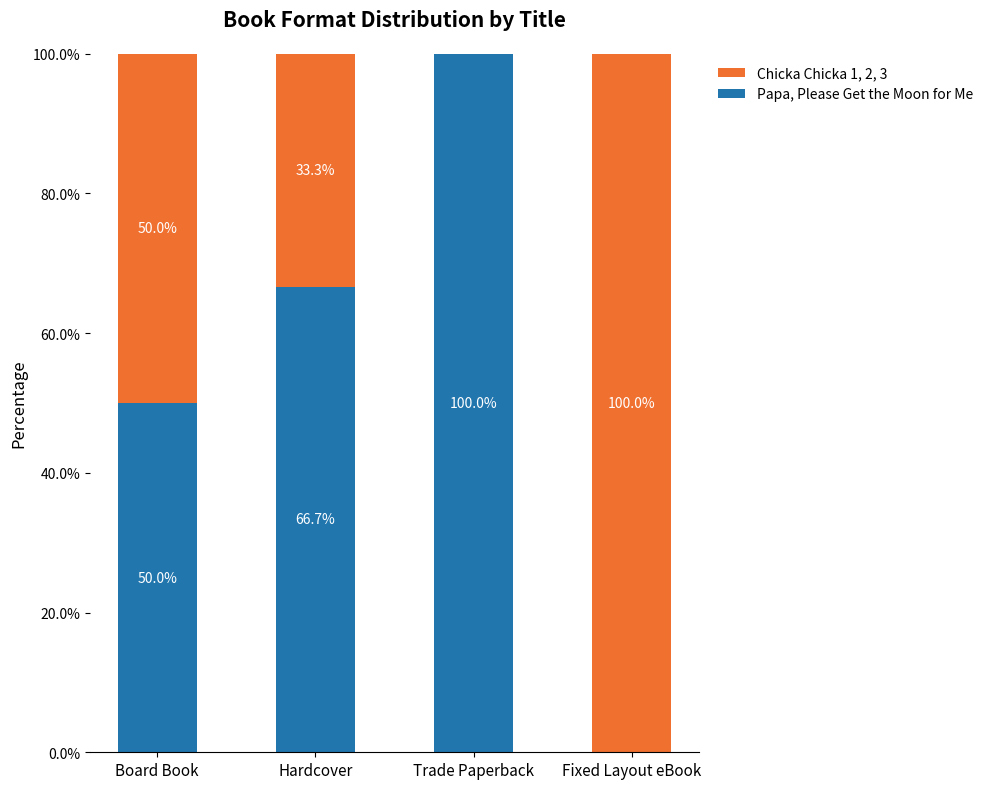

What is the approximate value of Papa, Please Get the Moon for Me at Trade Paperback?

100.0